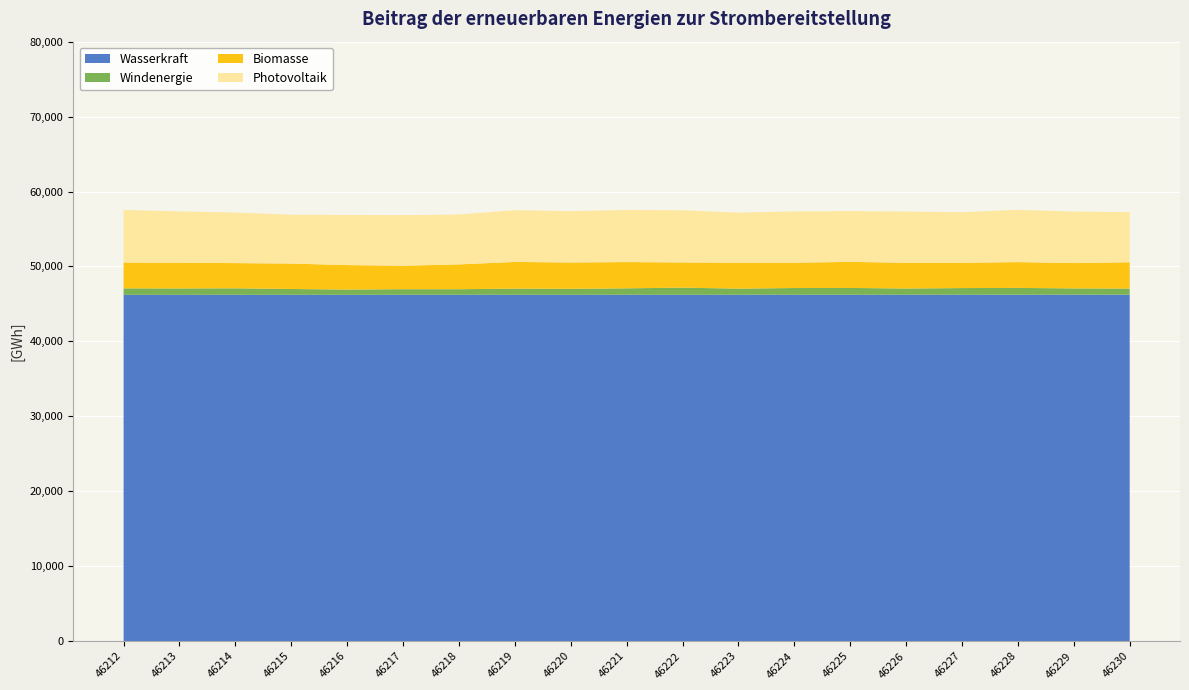

Reading left to right, list all the values displayed in this chart.

Wasserkraft: 46212=46212	46213=46213	46214=46214	46215=46215	46216=46216	46217=46217	46218=46218	46219=46219	46220=46220	46221=46221	46222=46222	46223=46223	46224=46224	46225=46225	46226=46226	46227=46227	46228=46228	46229=46229	46230=46230
Windenergie: 46212=864	46213=853	46214=871	46215=778	46216=702	46217=749	46218=747	46219=823	46220=798	46221=860	46222=947	46223=820	46224=898	46225=907	46226=831	46227=888	46228=907	46229=842	46230=820
Biomasse: 46212=3447	46213=3434	46214=3363	46215=3393	46216=3266	46217=3132	46218=3311	46219=3561	46220=3513	46221=3504	46222=3367	46223=3462	46224=3383	46225=3479	46226=3436	46227=3377	46228=3446	46229=3380	46230=3511
Photovoltaik: 46212=7020	46213=6849	46214=6749	46215=6519	46216=6692	46217=6751	46218=6655	46219=6910	46220=6846	46221=6949	46222=6961	46223=6683	46224=6836	46225=6782	46226=6831	46227=6751	46228=6969	46229=6876	46230=6688